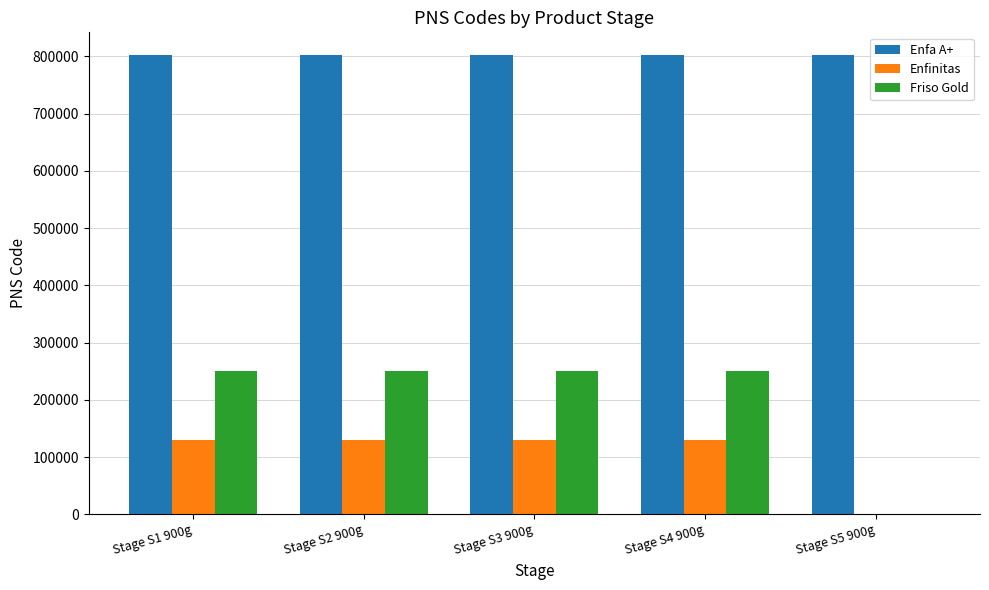

What is the sum of all Friso Gold values?

997626